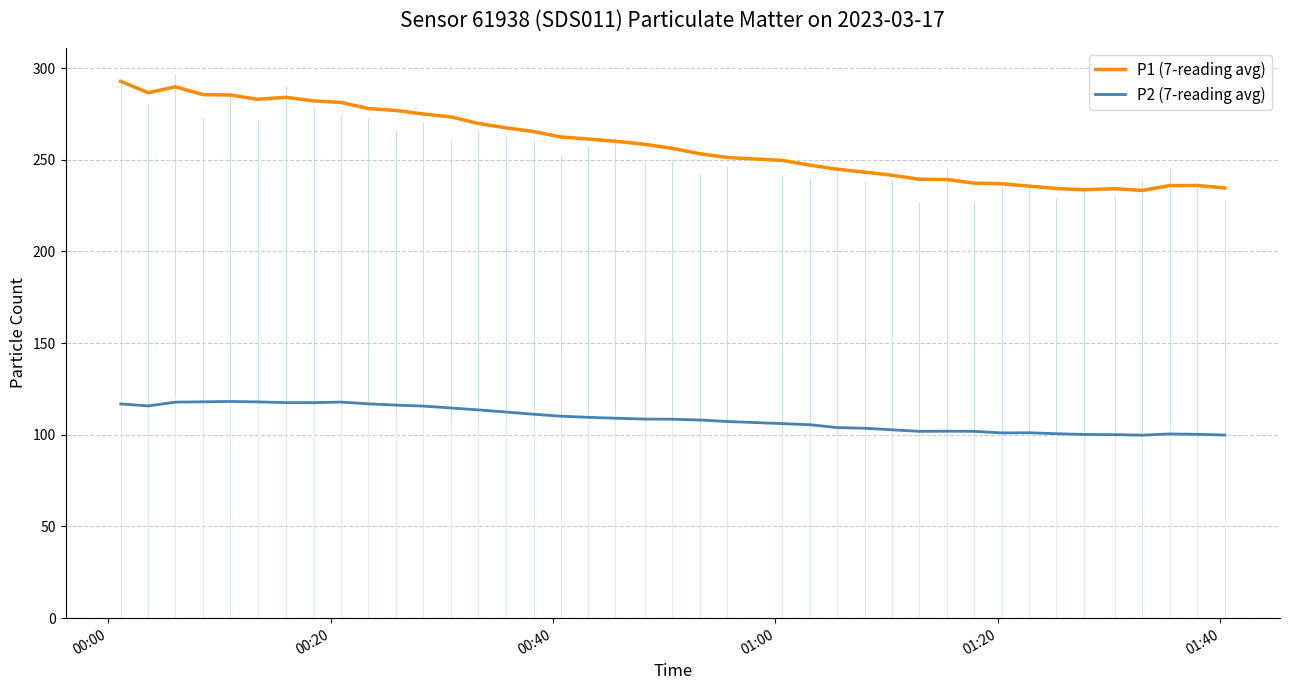

What is the lowest value of the P2 (7-reading avg) series?

99.8